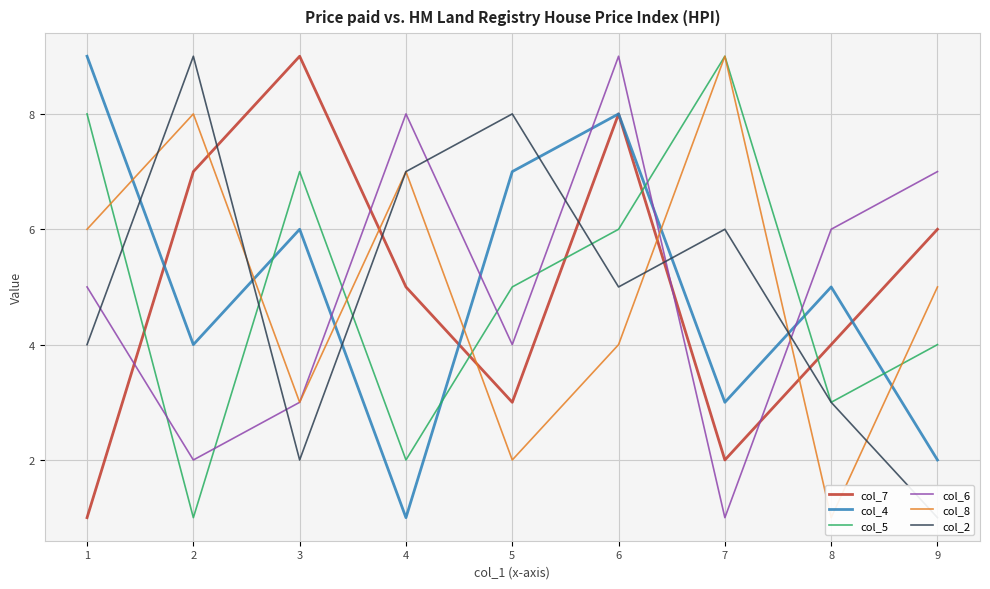

At which category does col_2 reach its first local valley?

3